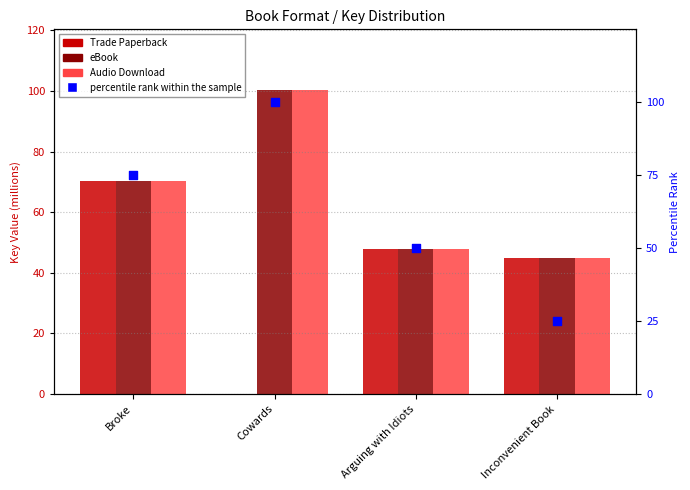

What are all the series names shown in the legend?

Trade Paperback, eBook, Audio Download, percentile rank within the sample